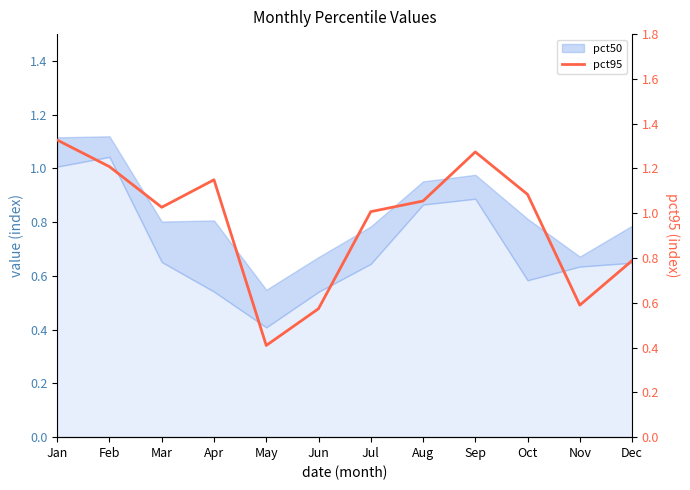

Where is the first local maximum?

Apr